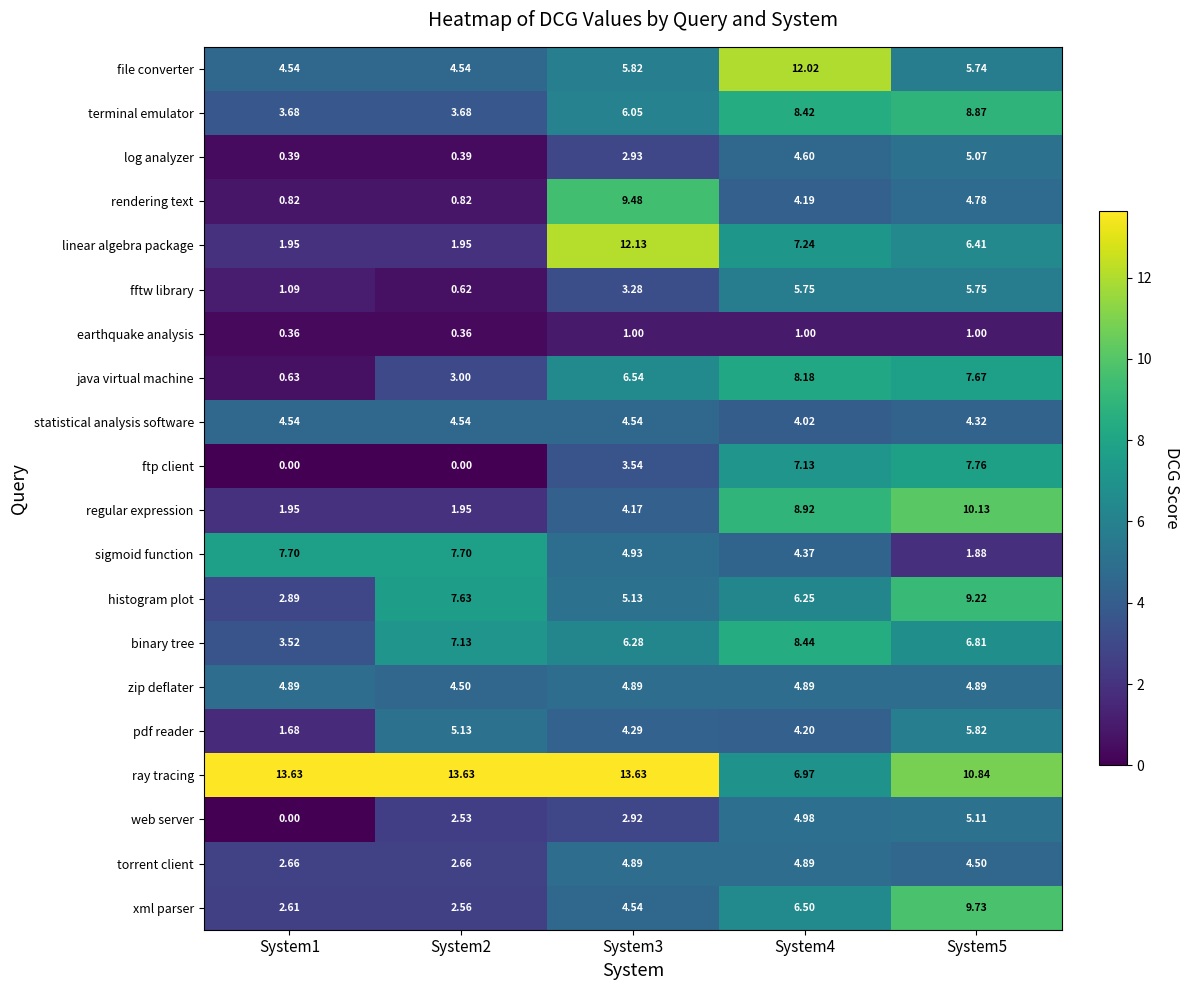

Which series has the largest total across all categories?

ray tracing